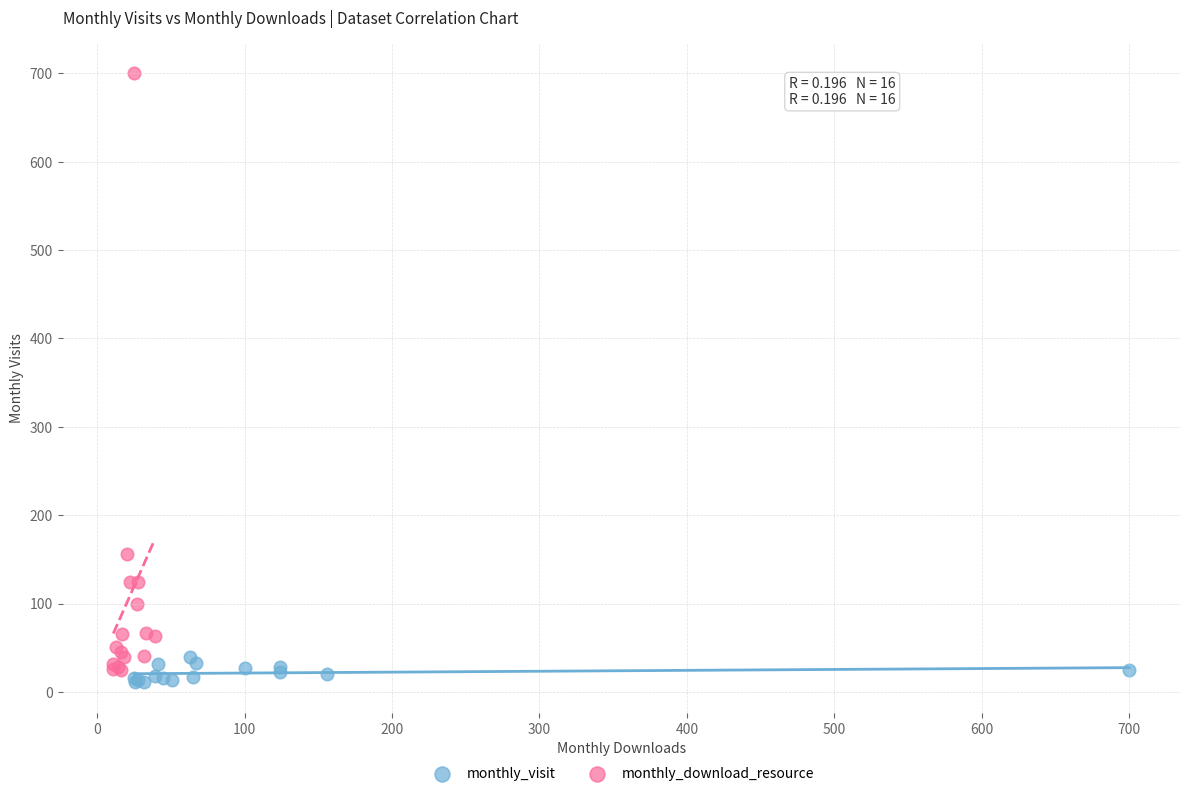

Which series contains the lowest Y value?

monthly_visit